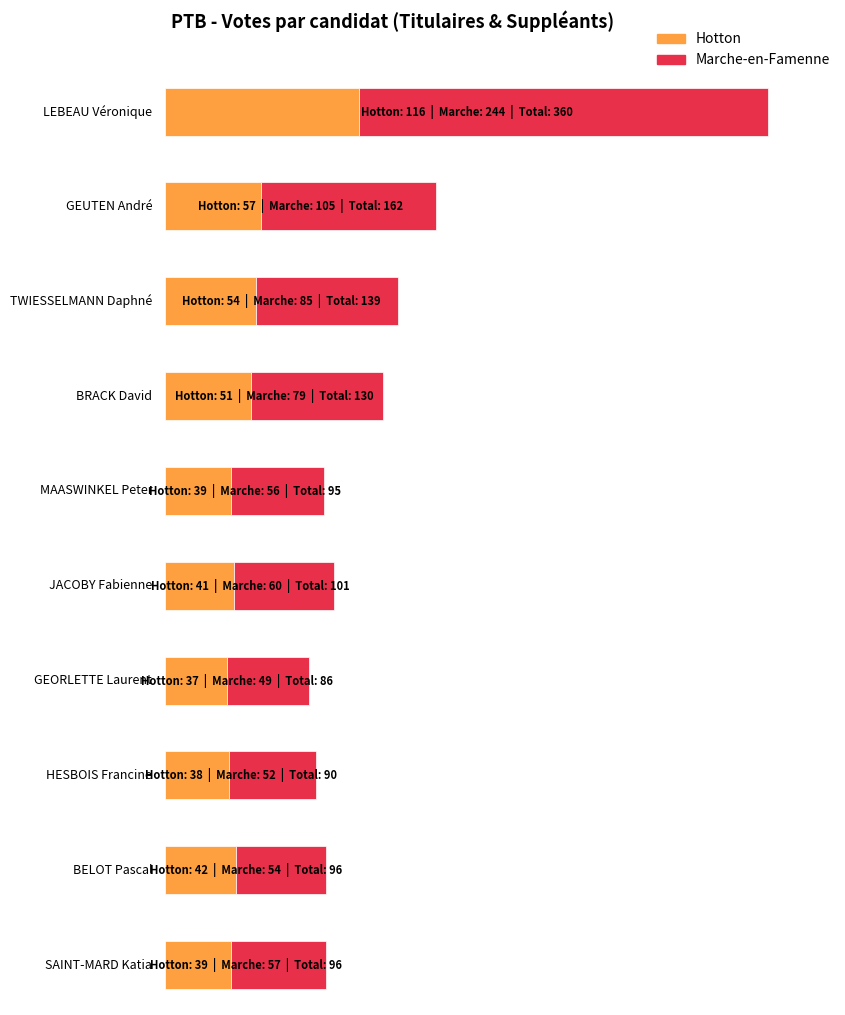

What is the difference between the Marche-en-Famenne values at TWIESSELMANN Daphné and LEBEAU Véronique?

159